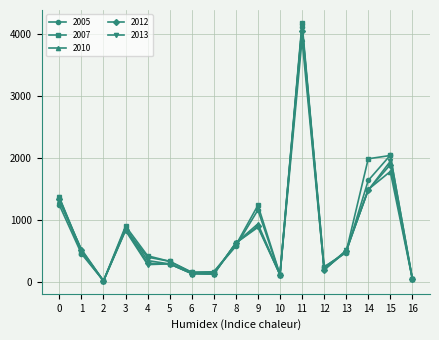

What are all the series names shown in the legend?

2005, 2007, 2010, 2012, 2013